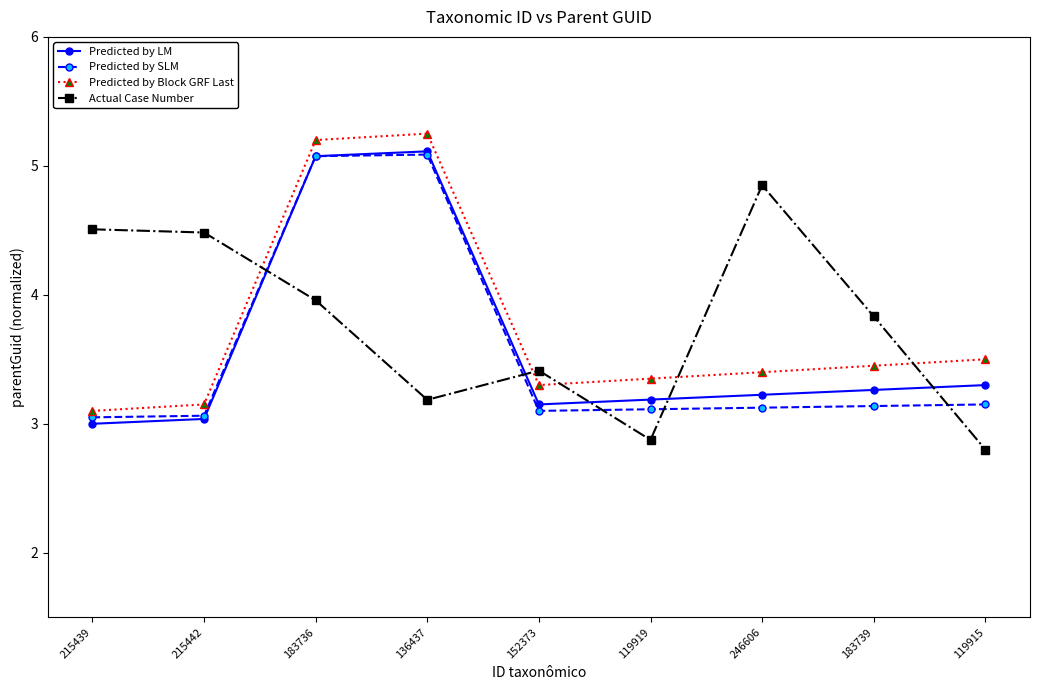

At which category does Predicted by LM reach its first local peak?

136437